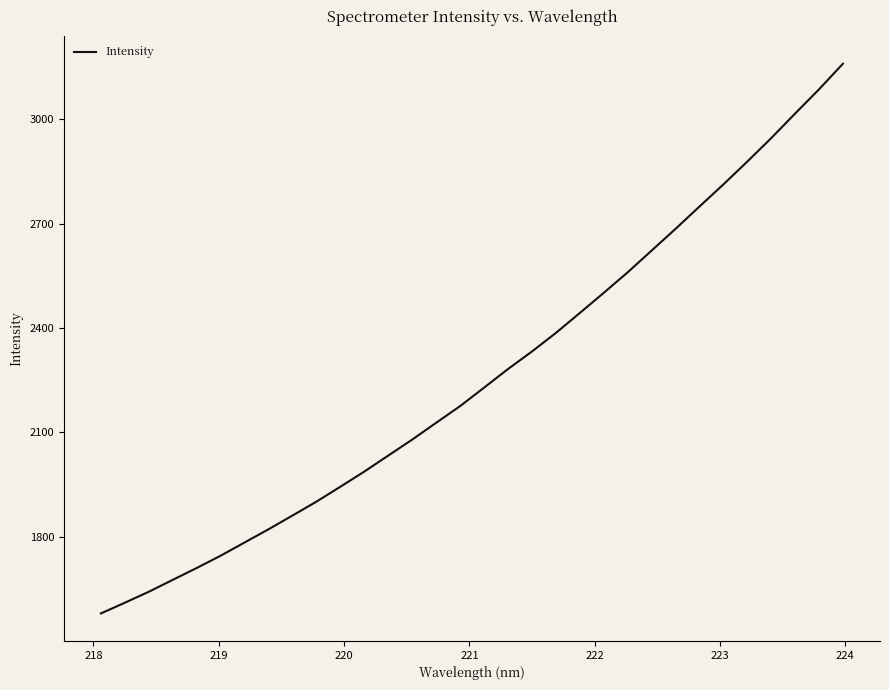

Does the chart have visible grid lines?

No